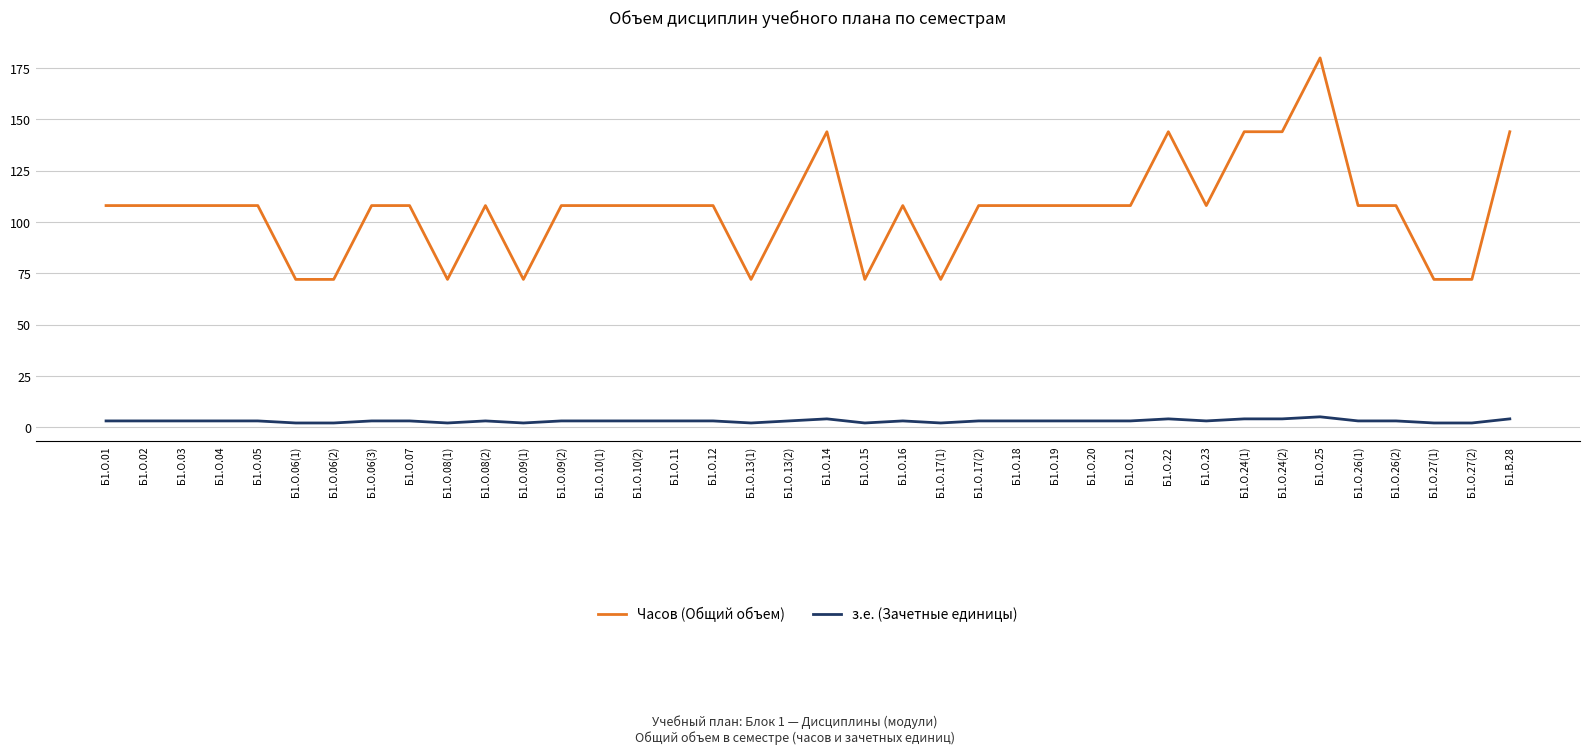

True or false: Часов (Общий объем) and з.е. (Зачетные единицы) intersect in this chart.

False